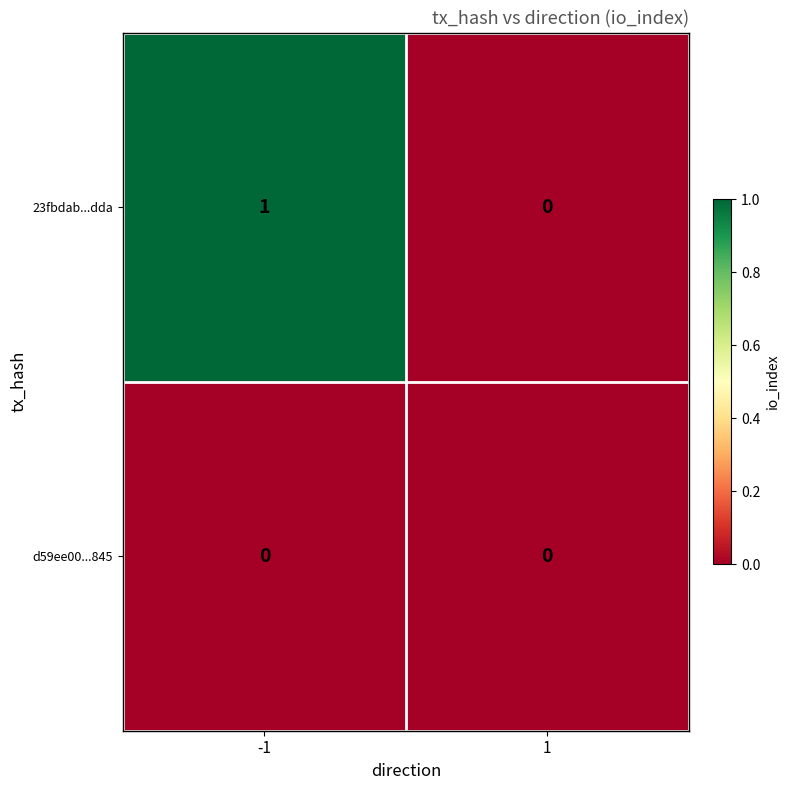

Which series has the largest total across all categories?

23fbdab...dda